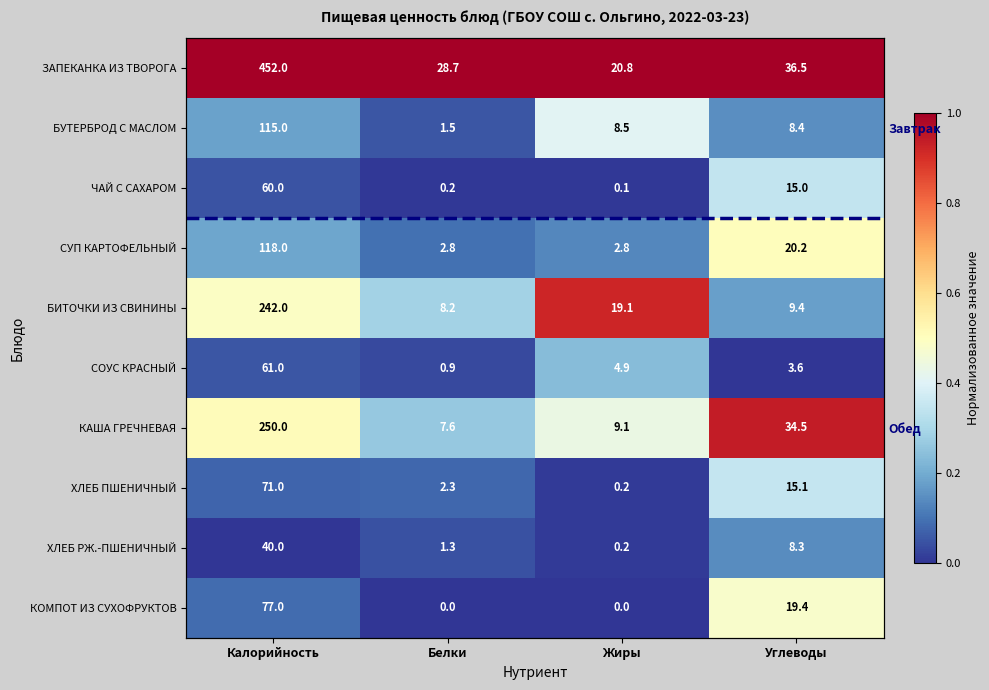

At which label is СУП КАРТОФЕЛЬНЫЙ closest to 0?

Белки